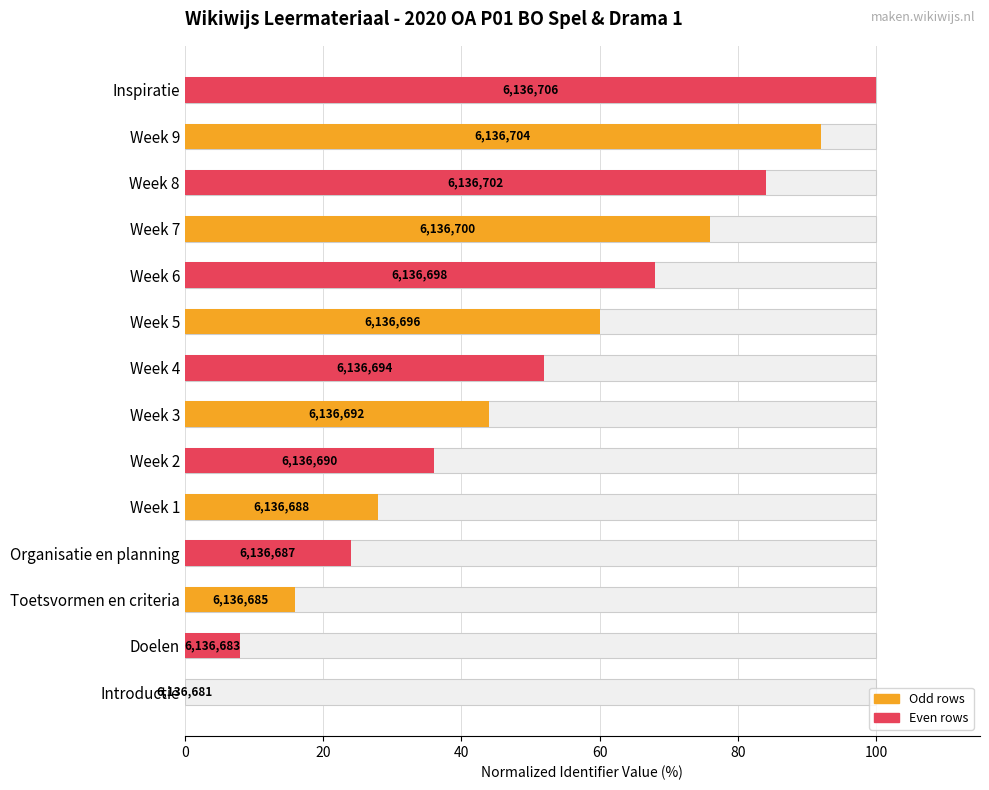

How many values are below 52?

7